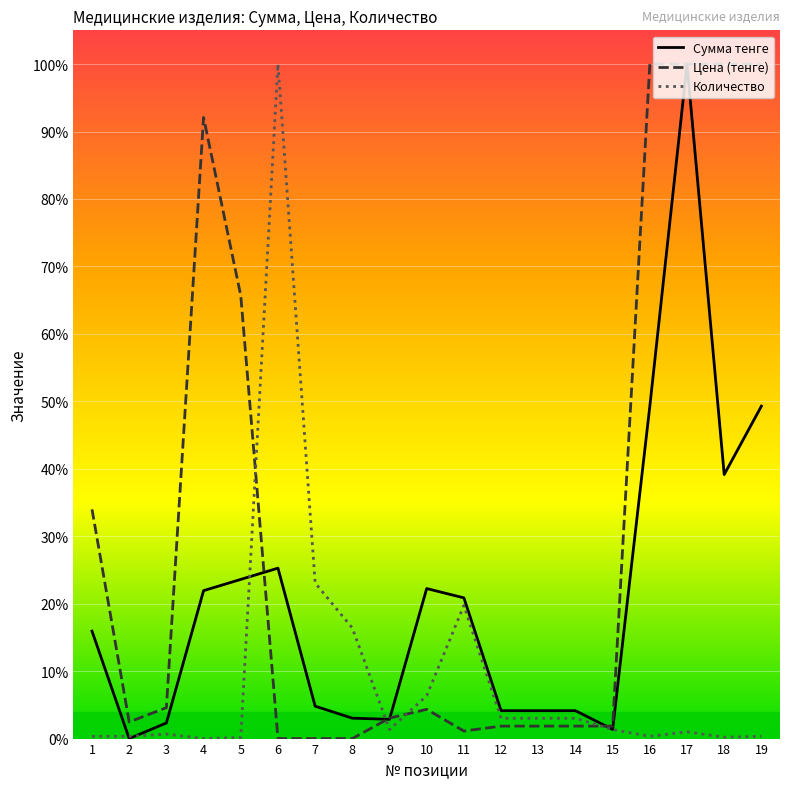

At which label does Сумма тенге reach its peak?

17